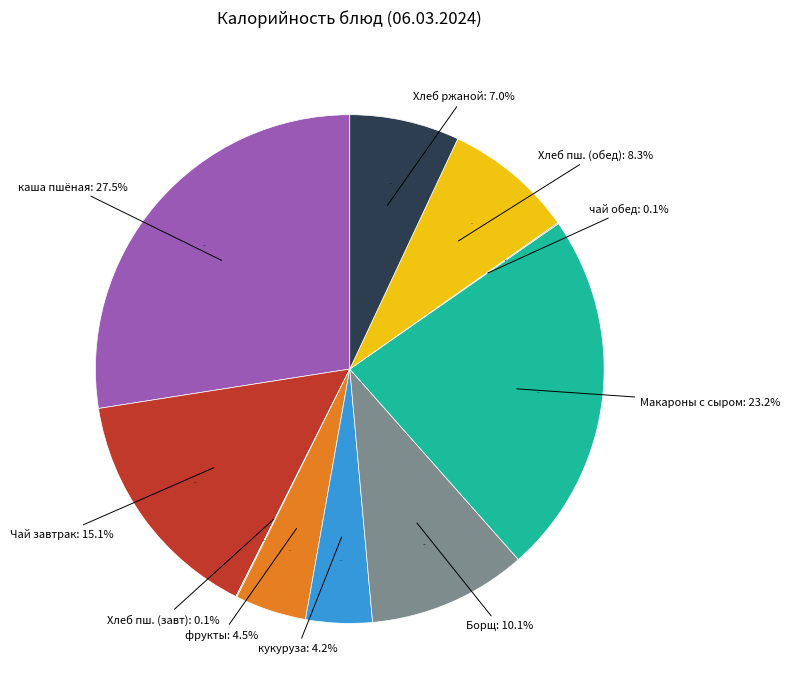

Combined, do Макароны с сыром and фрукты account for over 50%?

No